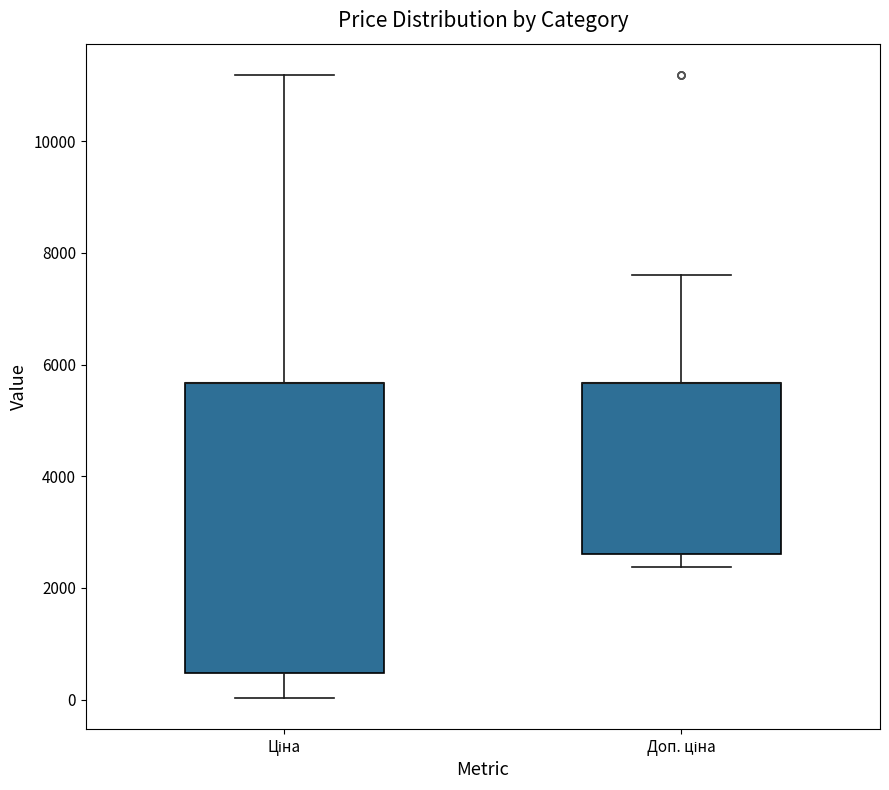

Where does the upper whisker of the box for Ціна end on the y-axis? The values are not printed on the chart, so give them approximately, as read against the axis.

11200